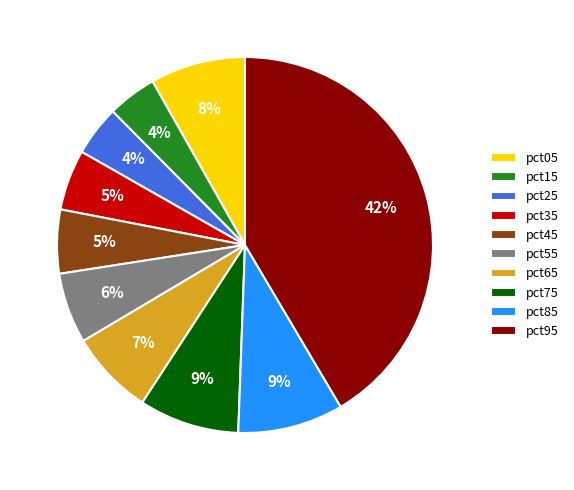

Which category has the biggest portion of the pie?

pct95